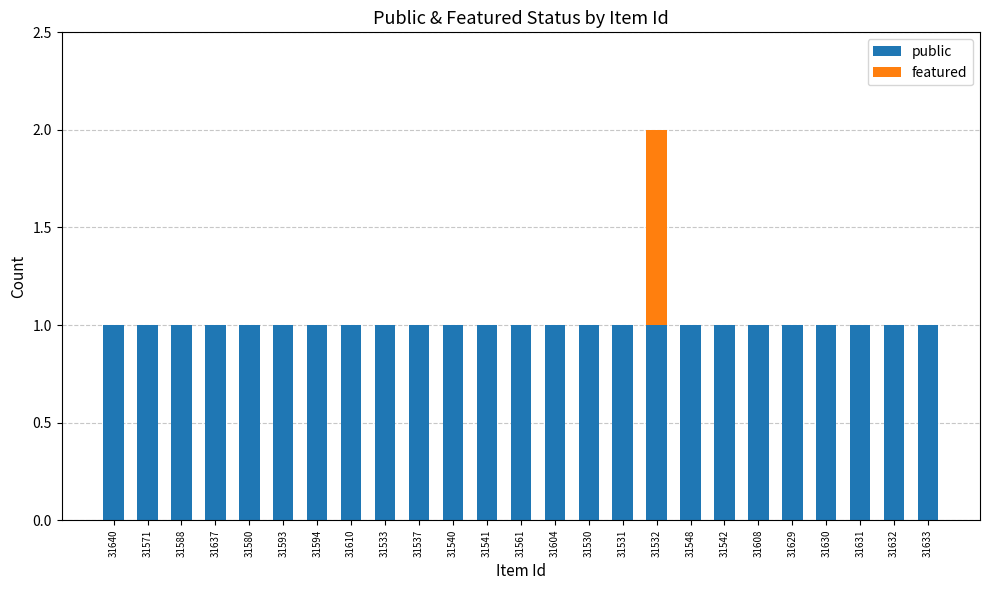

The value of public at 31640 is 1. True or false?

True